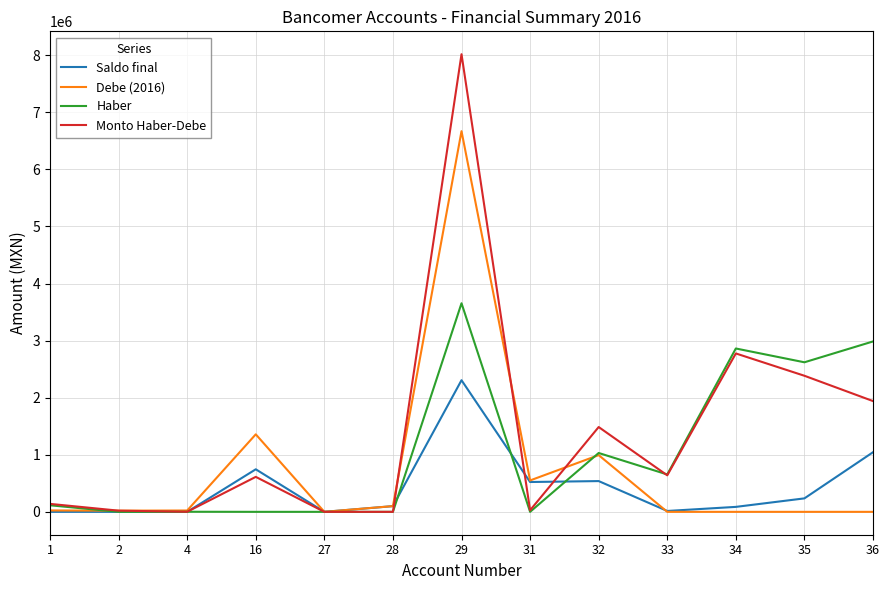

Where does the Saldo final series first go above 100000?

16